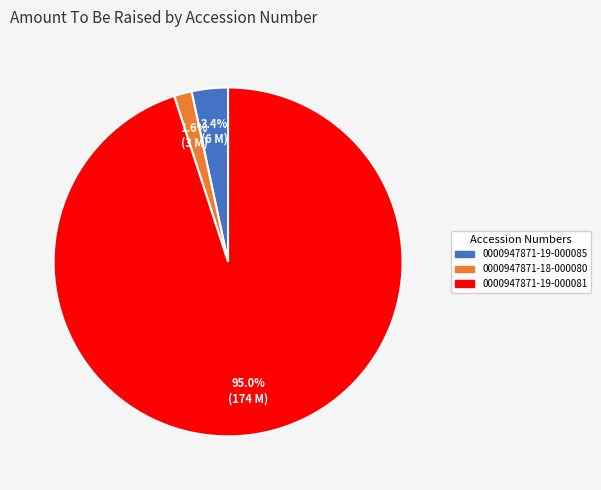

How many slices are in this pie chart?

3